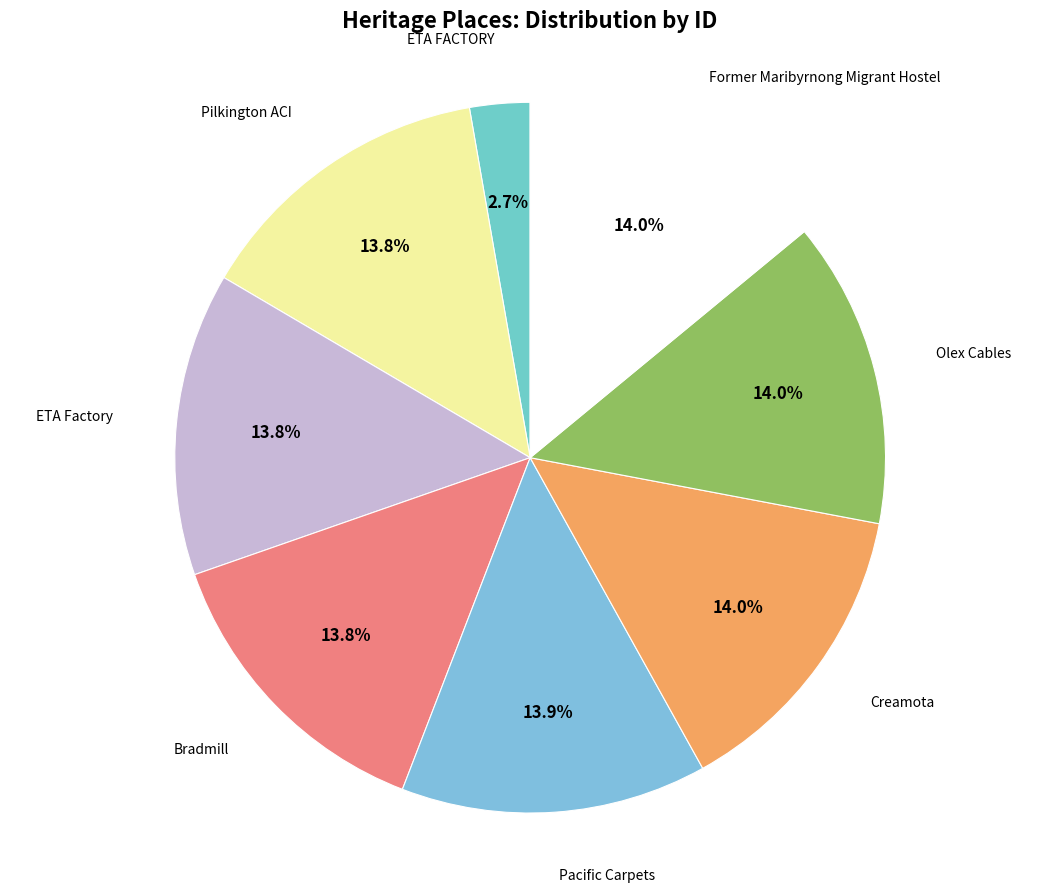

What percentage is NOT represented by ETA Factory?

86.2%